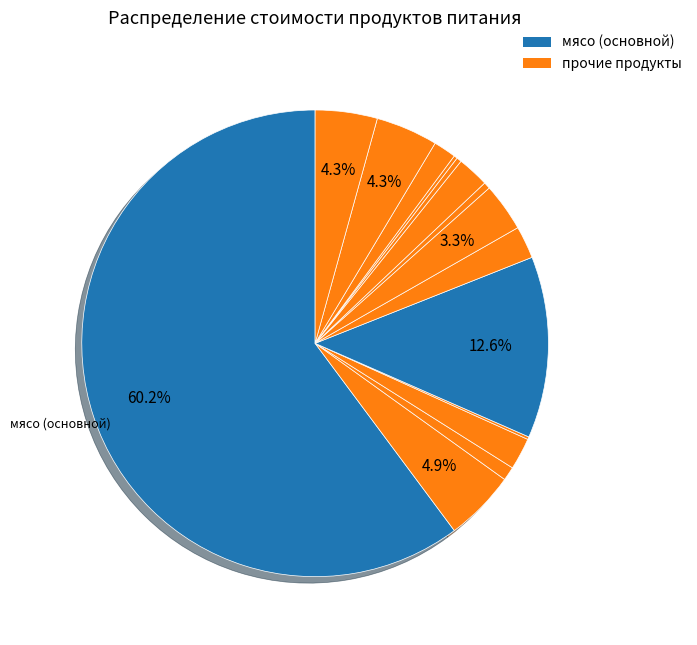

Count the number of slices in the pie.

15